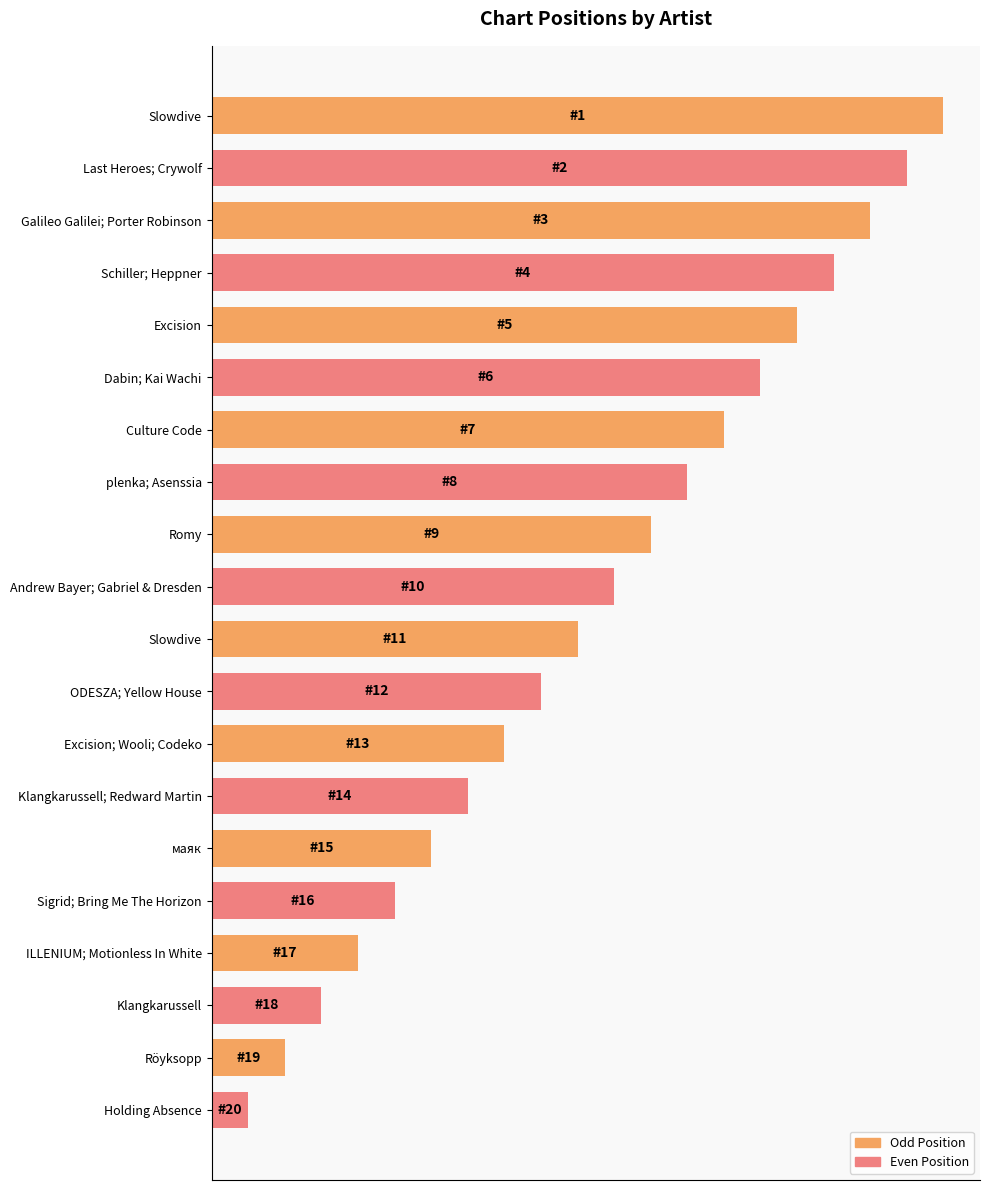

Are the bars horizontal?

Yes